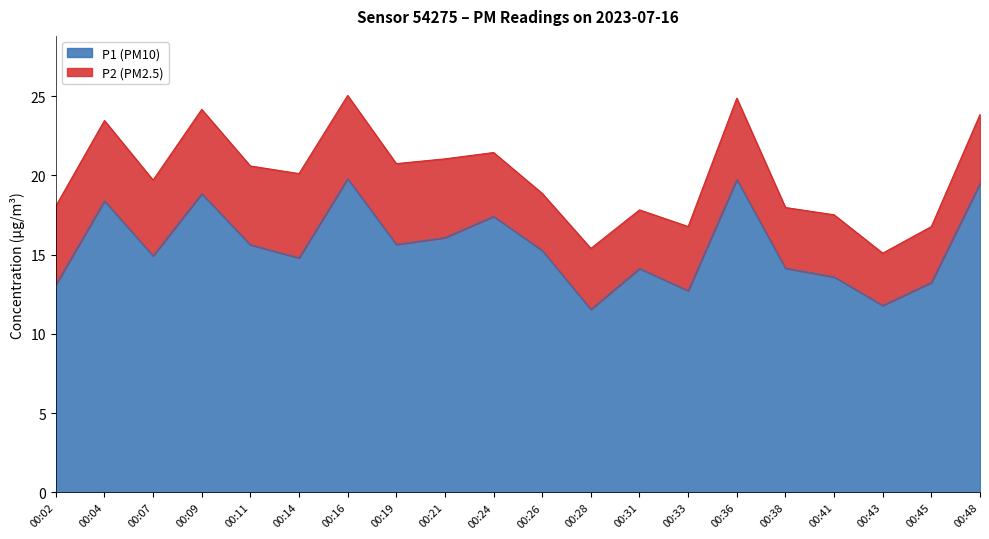

List the labels in order of value, largest first.

00:16, 00:36, 00:48, 00:09, 00:04, 00:24, 00:21, 00:19, 00:11, 00:26, 00:07, 00:14, 00:38, 00:31, 00:41, 00:45, 00:02, 00:33, 00:43, 00:28